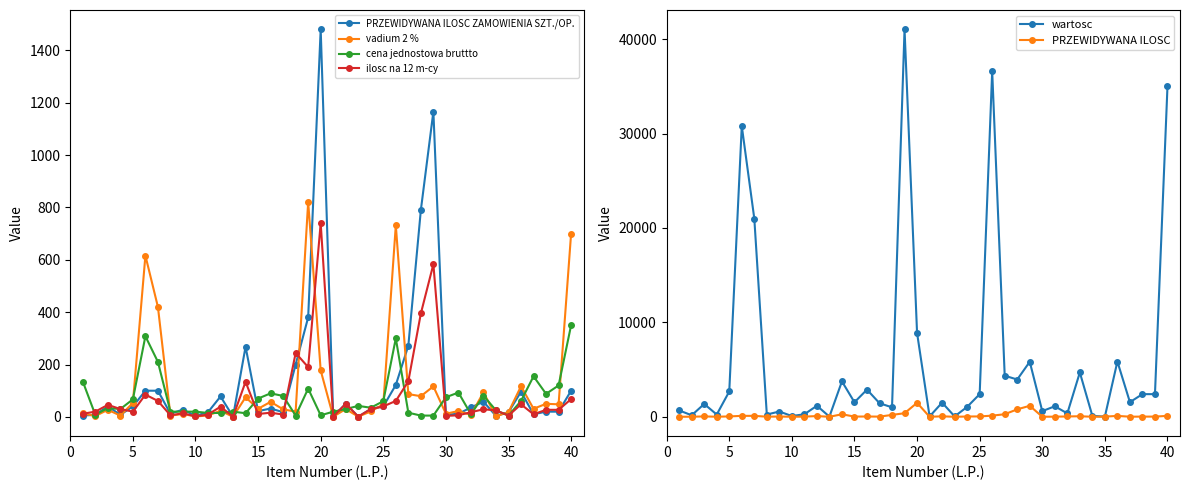

True or false: PRZEWIDYWANA ILOSC has more than 1 points higher than both neighbors.

True